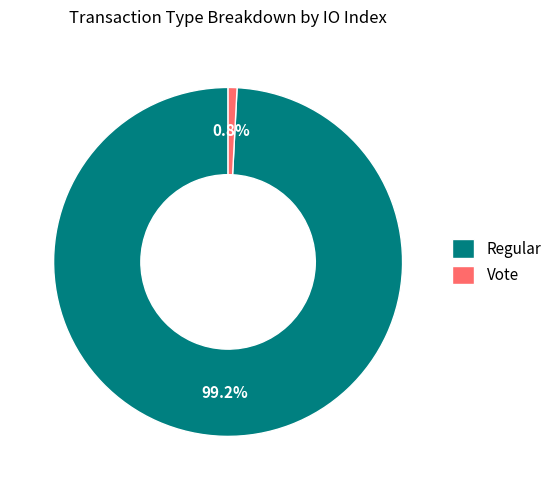

What portion of the pie excludes Vote?

99.2%